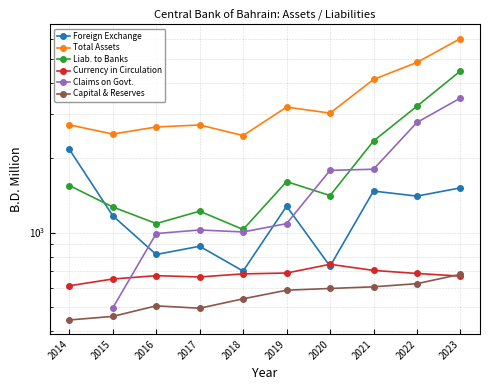

The value of Claims on Govt. at 2020 is 2854.2. True or false?

False